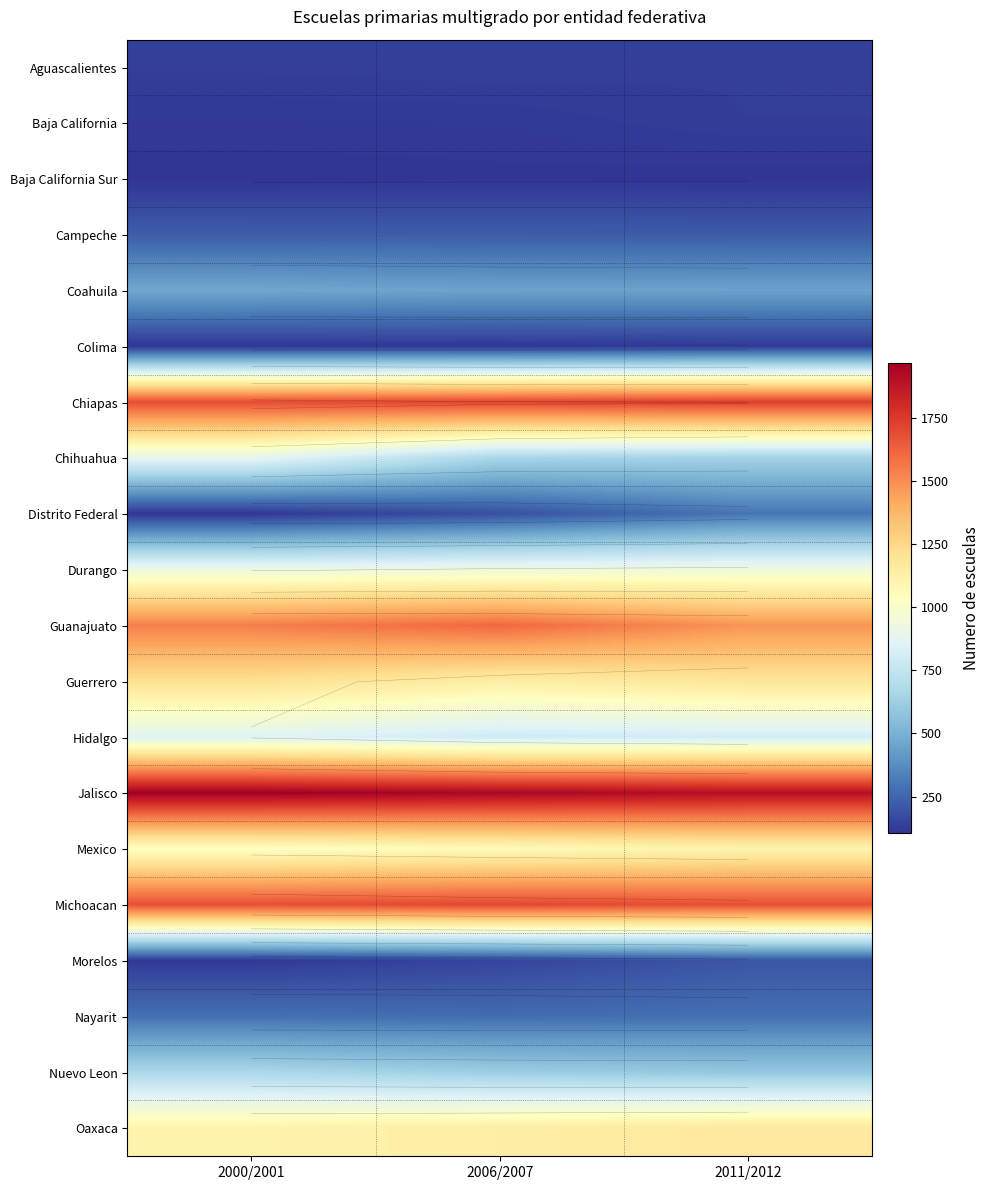

At which label does Baja California Sur reach its peak?

2006/2007